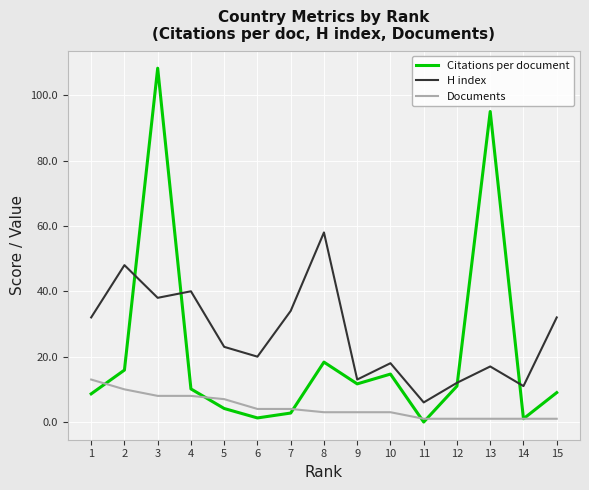

Rank the series by their maximum value, from highest to lowest.

Citations per document, H index, Documents